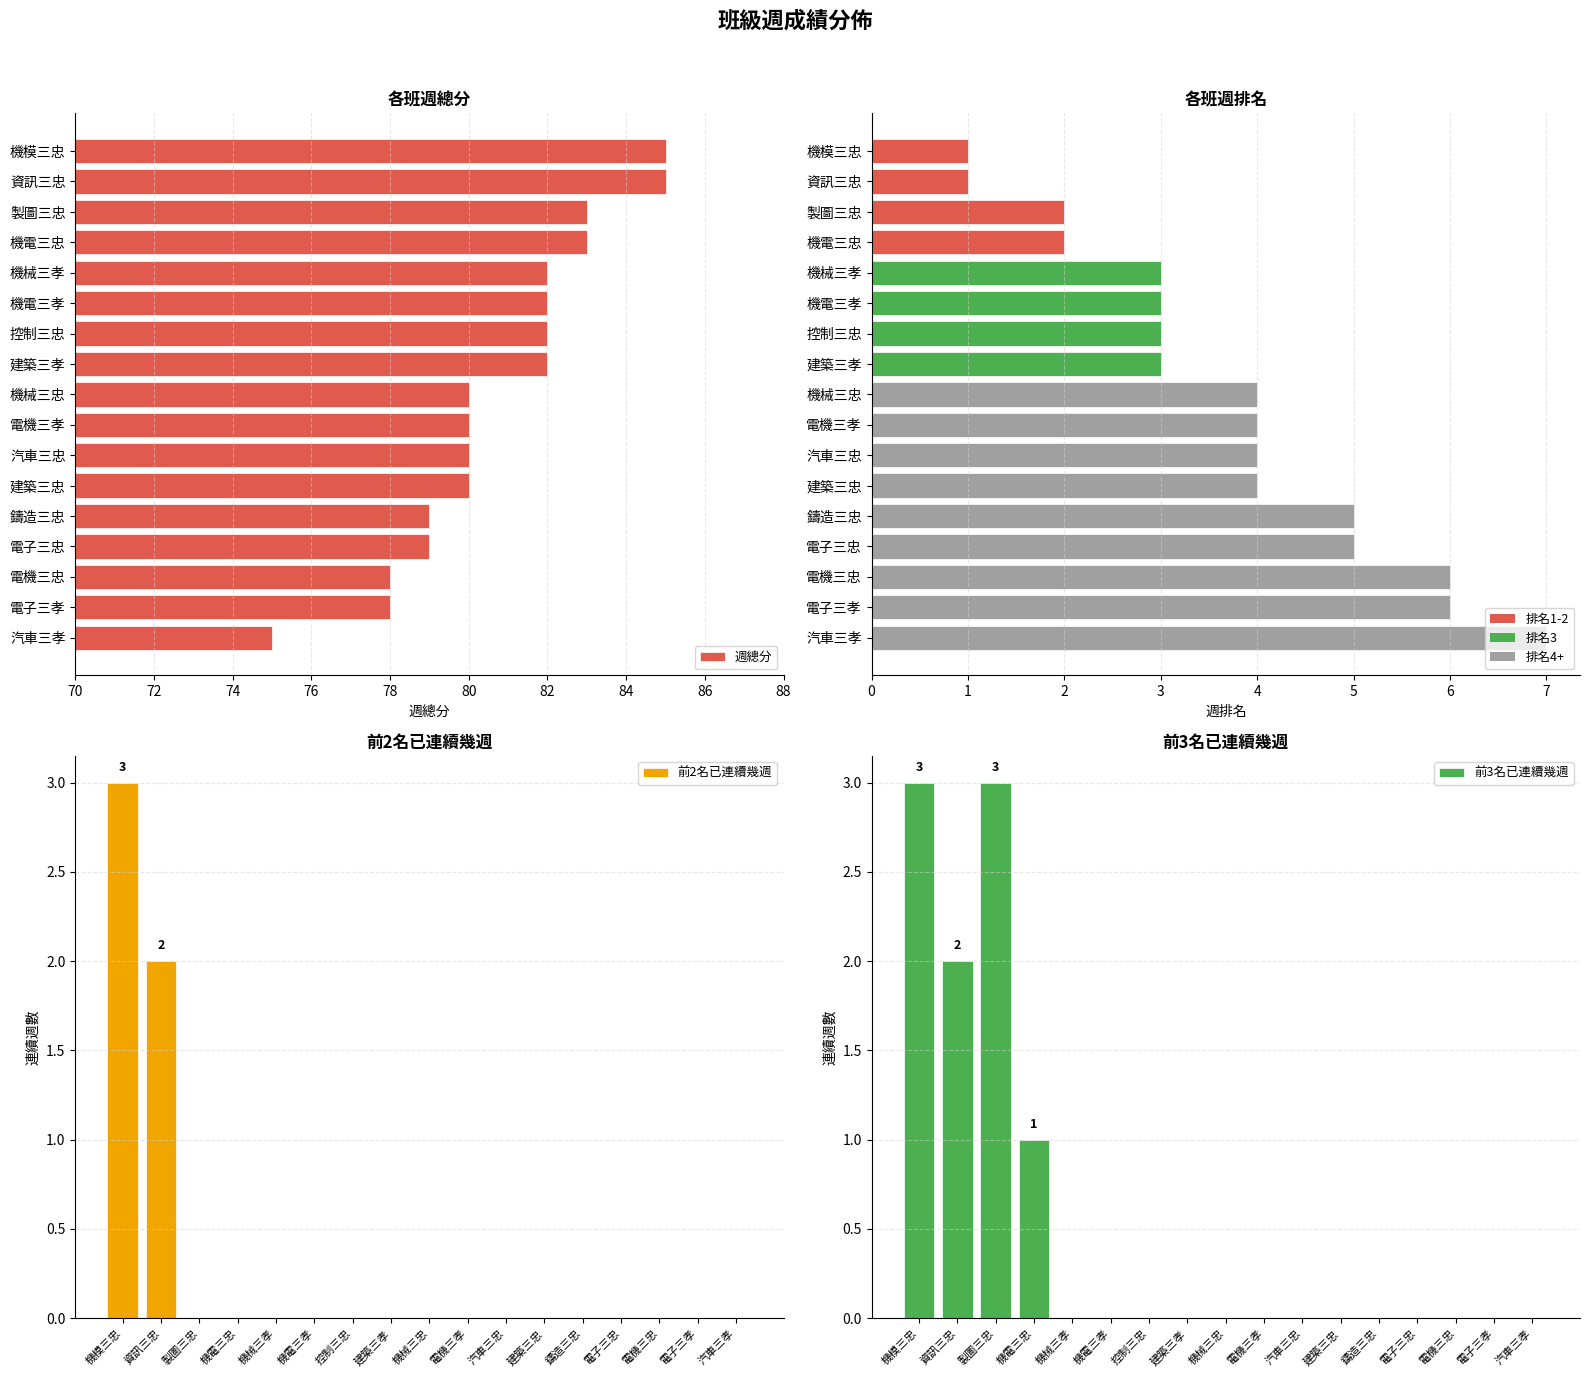

How many 週排名 values are between 3 and 5?

10